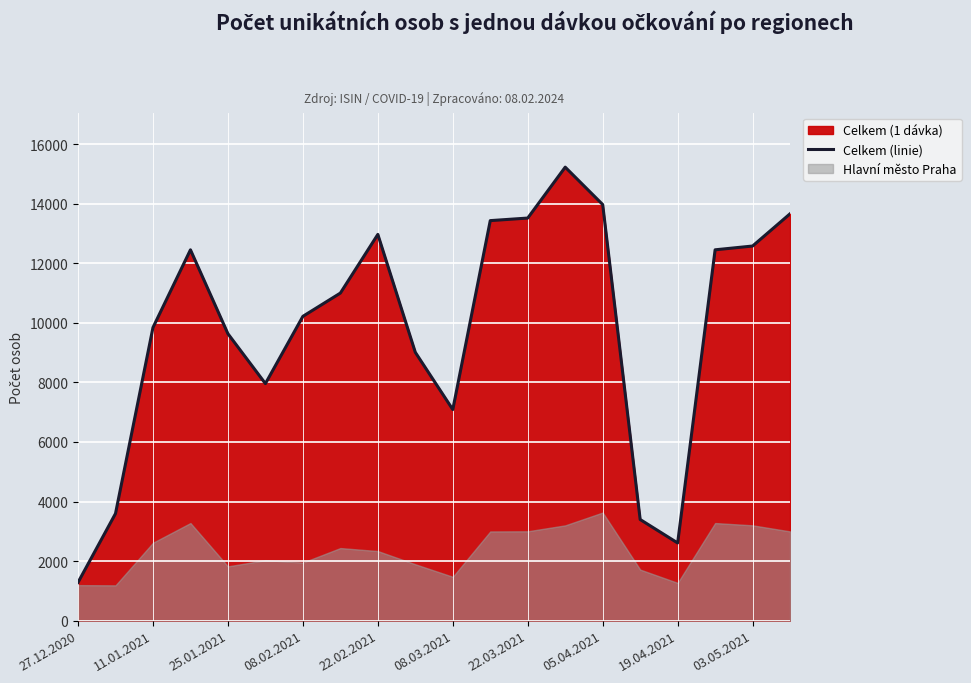

Which label corresponds to the smallest value in the chart?

27.12.2020